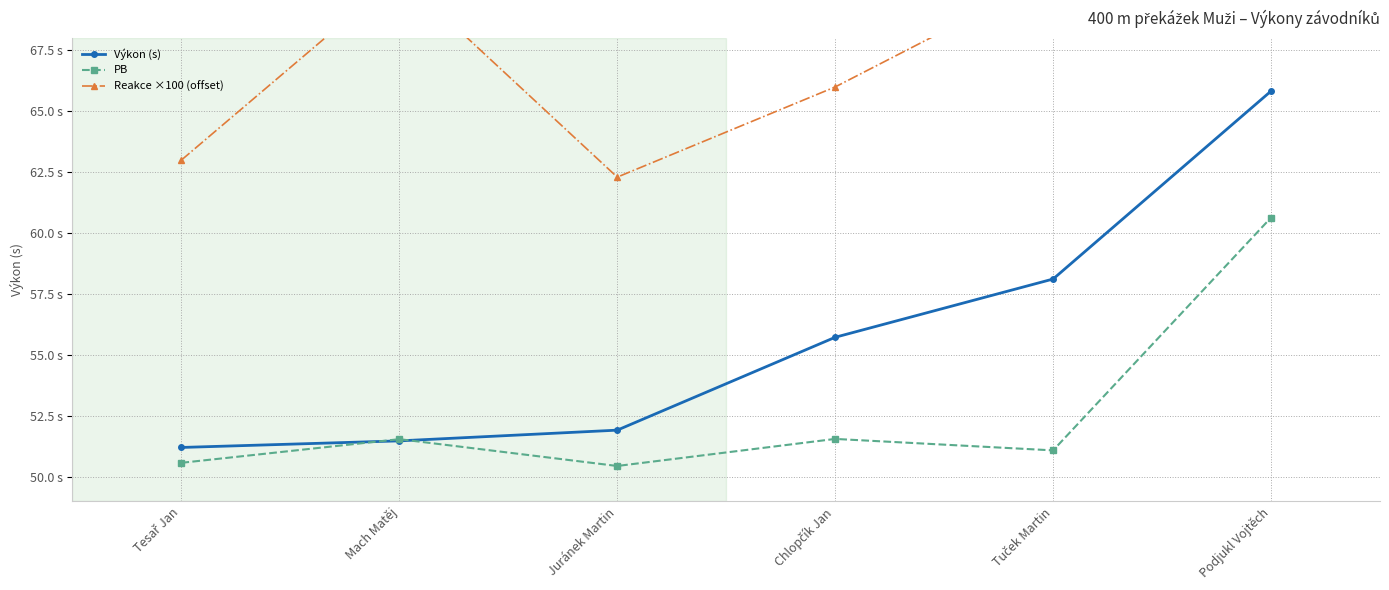

The PB series shows 32.1 at Podjukl Vojtěch. True or false?

False